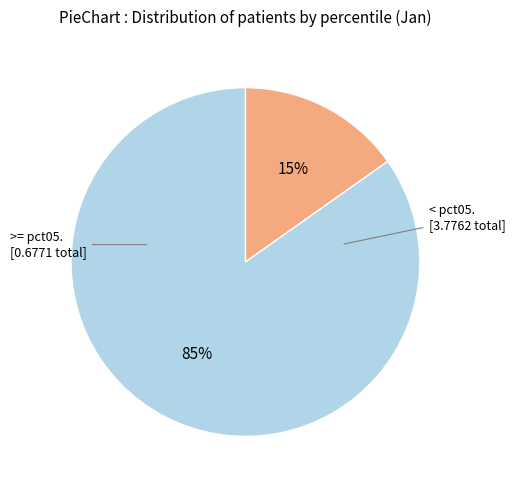

To the nearest percent, what is the difference between the largest and smallest slice percentages?

70%